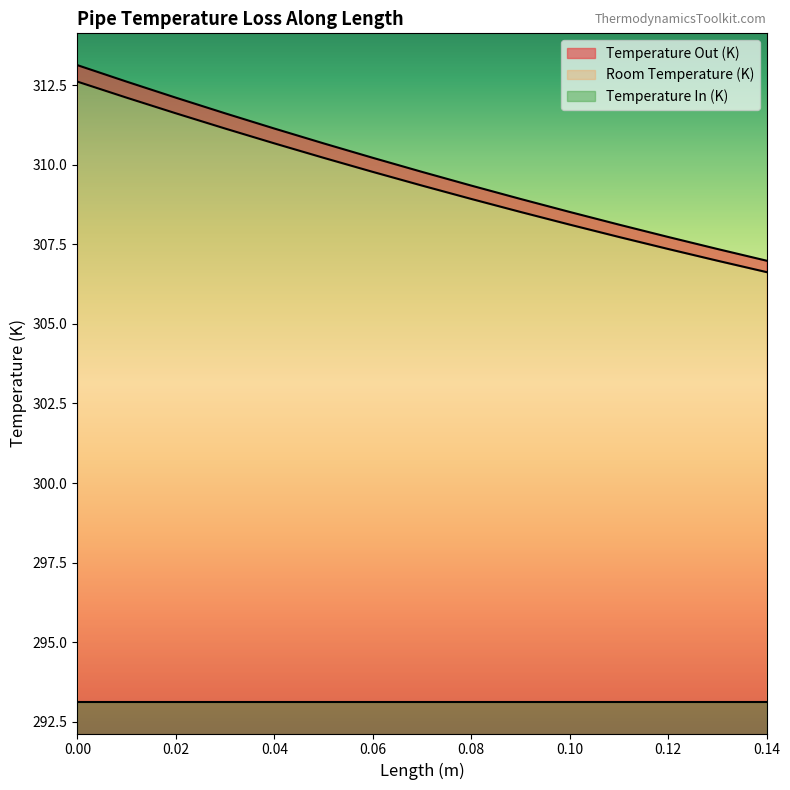

True or false: Temperature Out (K) and Temperature In (K) intersect in this chart.

False